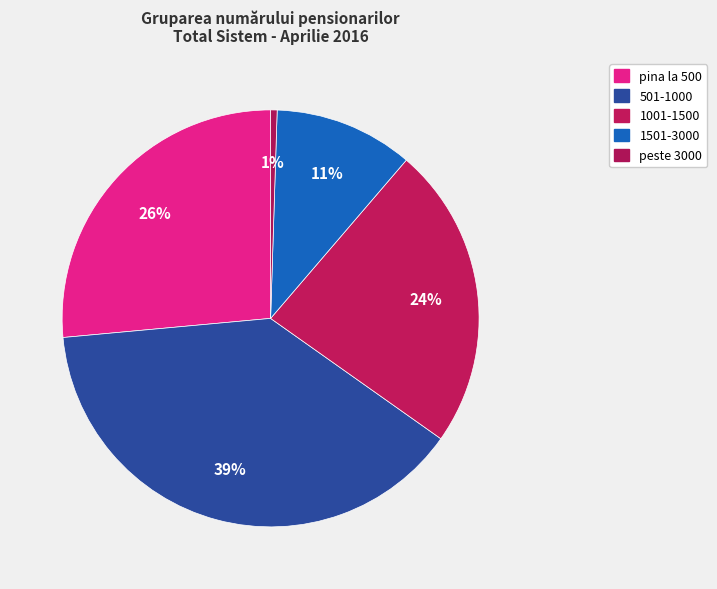

How many segments does this pie chart have?

5